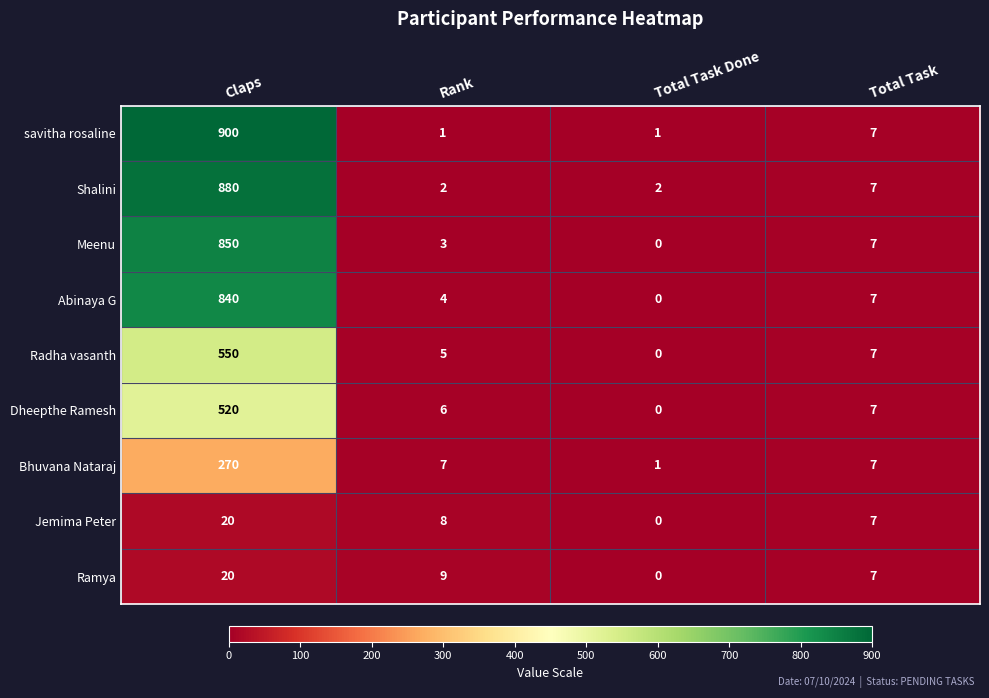

At how many categories does at least one series exceed 714?

1